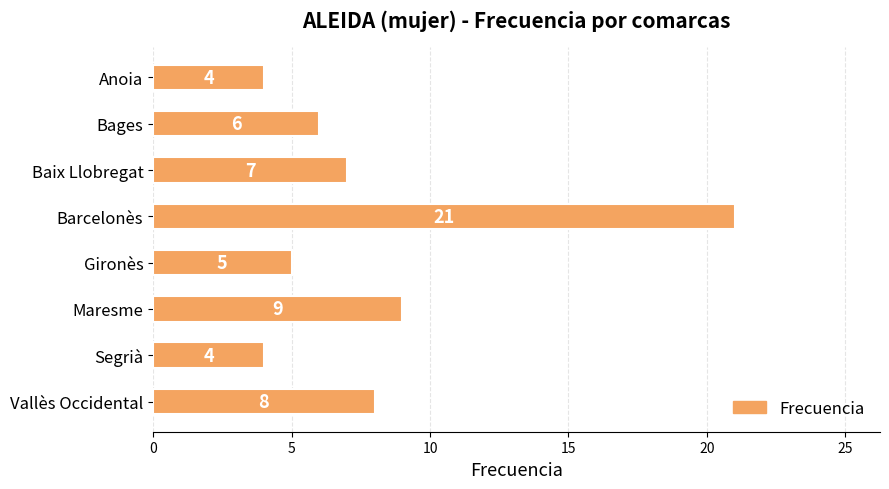

What is the difference between the second highest and second lowest values?

5